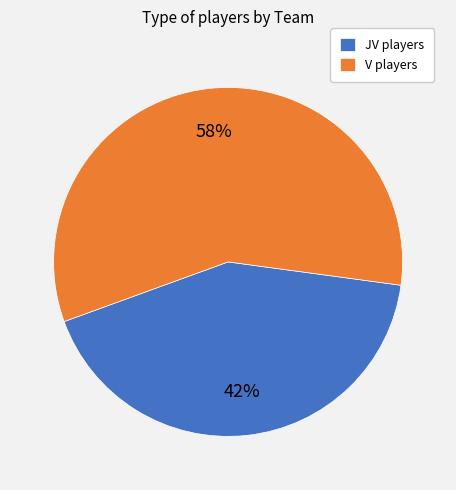

Count the number of slices in the pie.

2